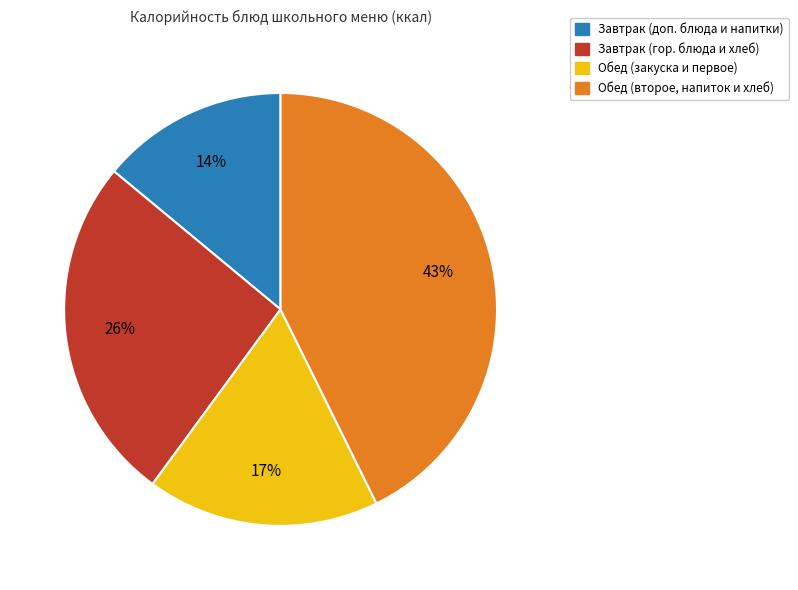

Is the sum of Обед (второе, напиток и хлеб) and Обед (закуска и первое) greater than half?

Yes